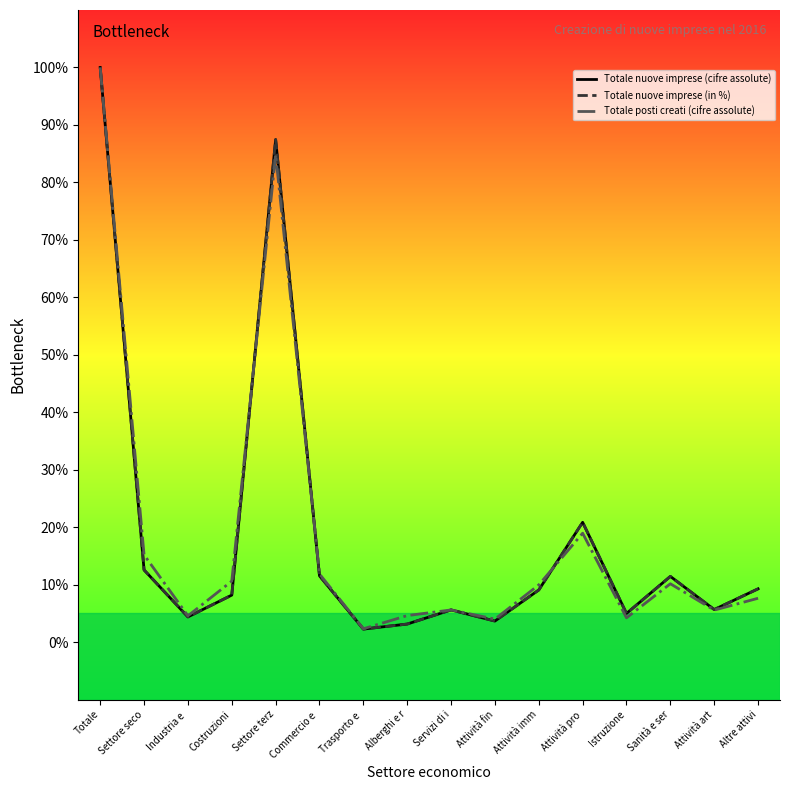

Does the chart have visible grid lines?

No